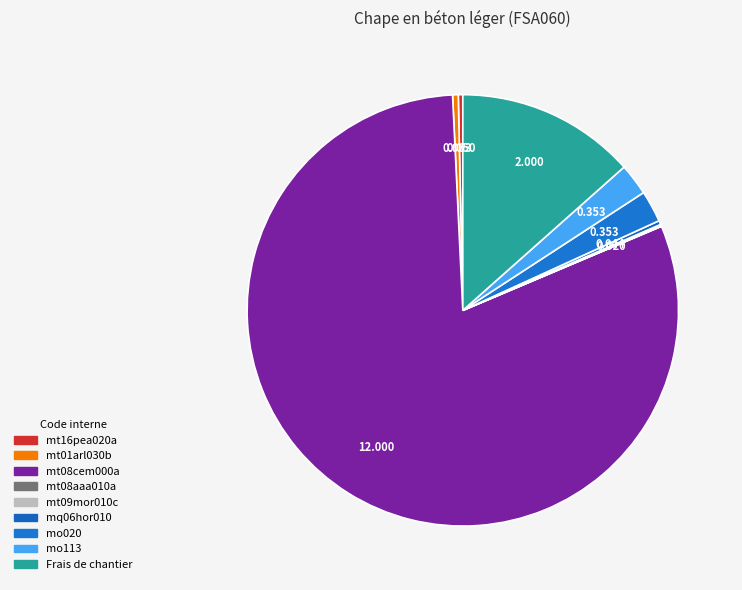

How many segments does this pie chart have?

9